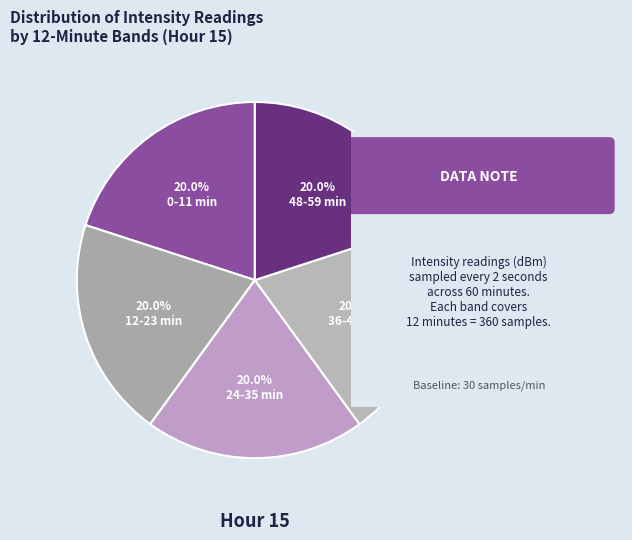

Count the number of slices in the pie.

5